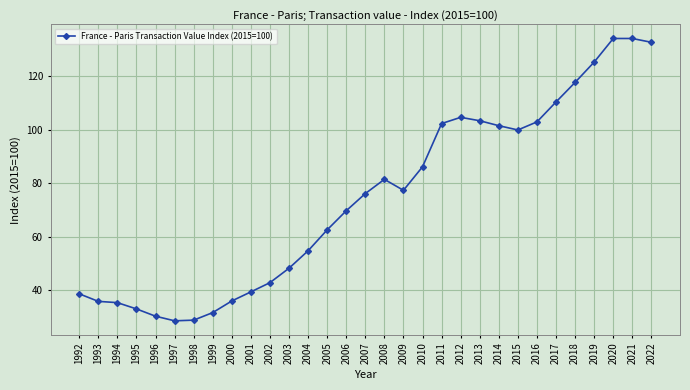

True or false: the data has more than 1 interior local peaks.

True